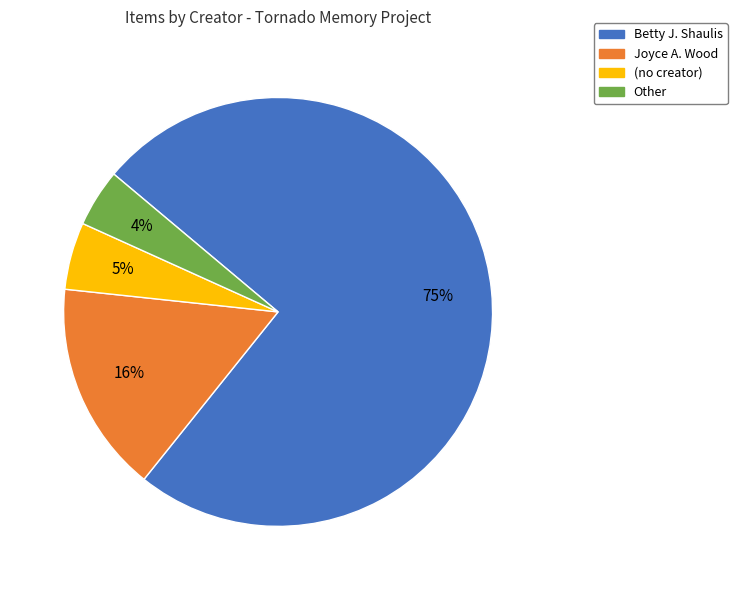

The Betty J. Shaulis slice represents 75% of the pie. True or false?

True